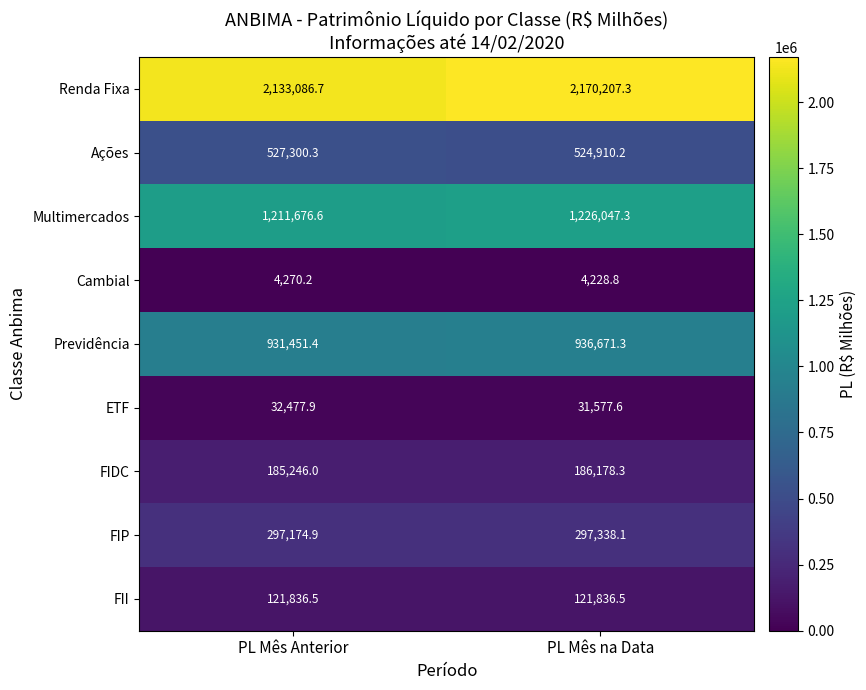

True or false: FIDC has a value of 52718.5 at PL Mês na Data.

False